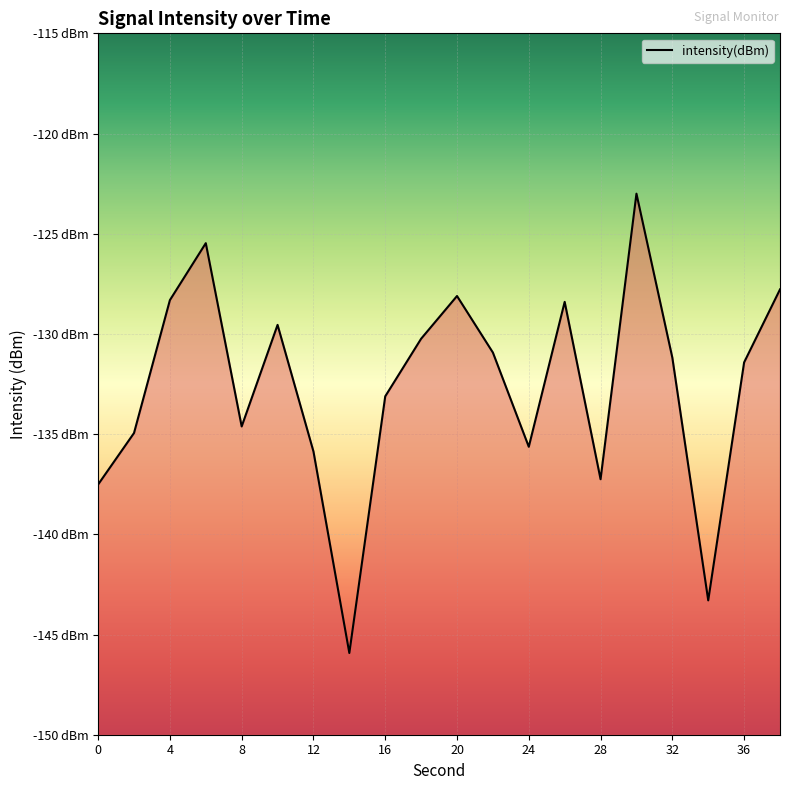

How many interior local valleys (lower than both neighbors) does the data have?

5